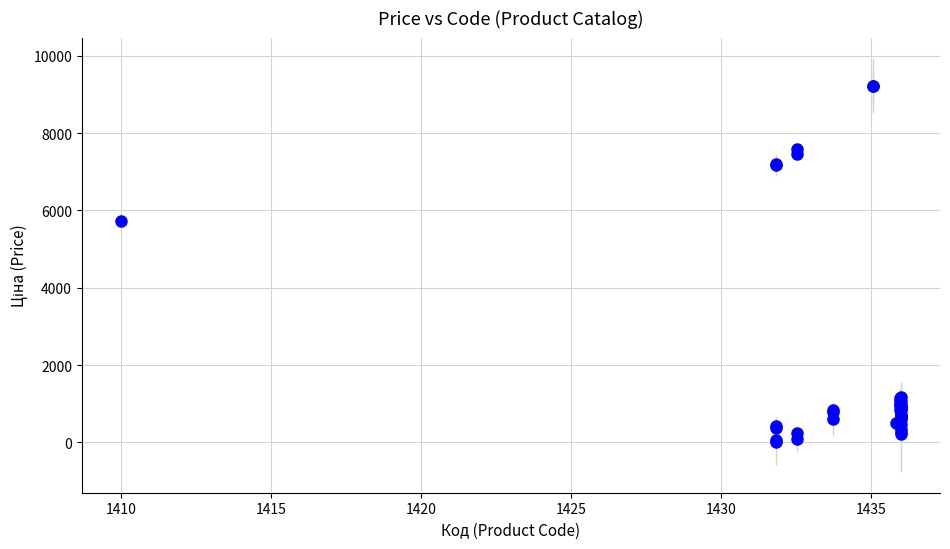

What Y value in the scatter plot is closest to 4619?

5735.3